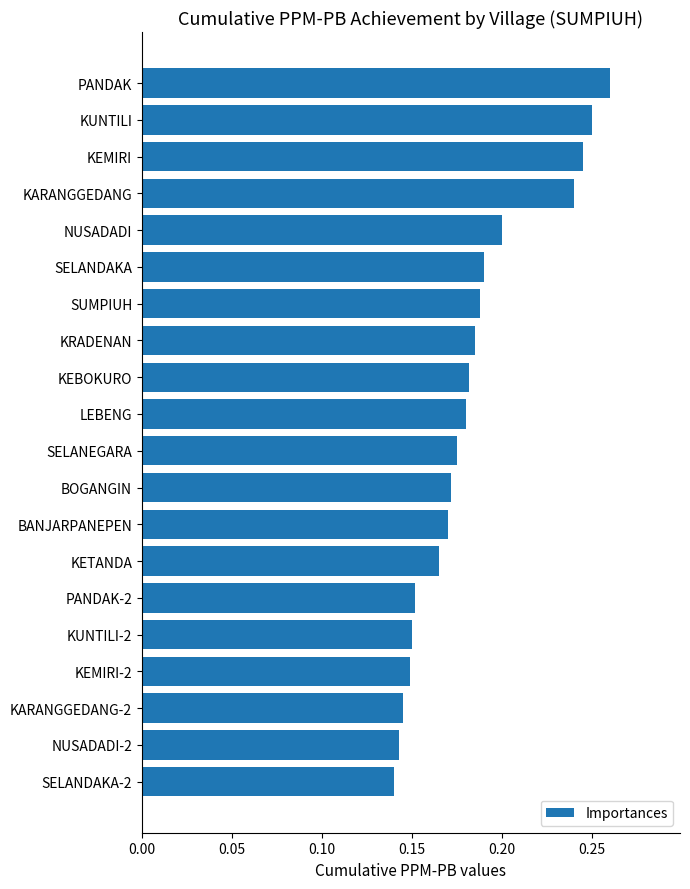

Between KRADENAN and KARANGGEDANG, which is larger?

KARANGGEDANG